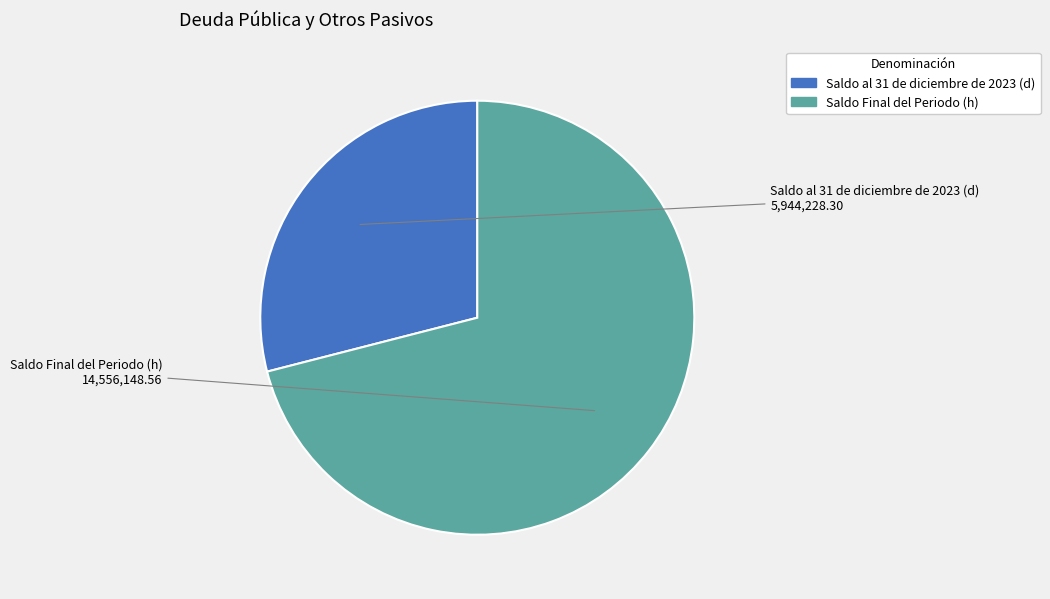

How many slices are in this pie chart?

2